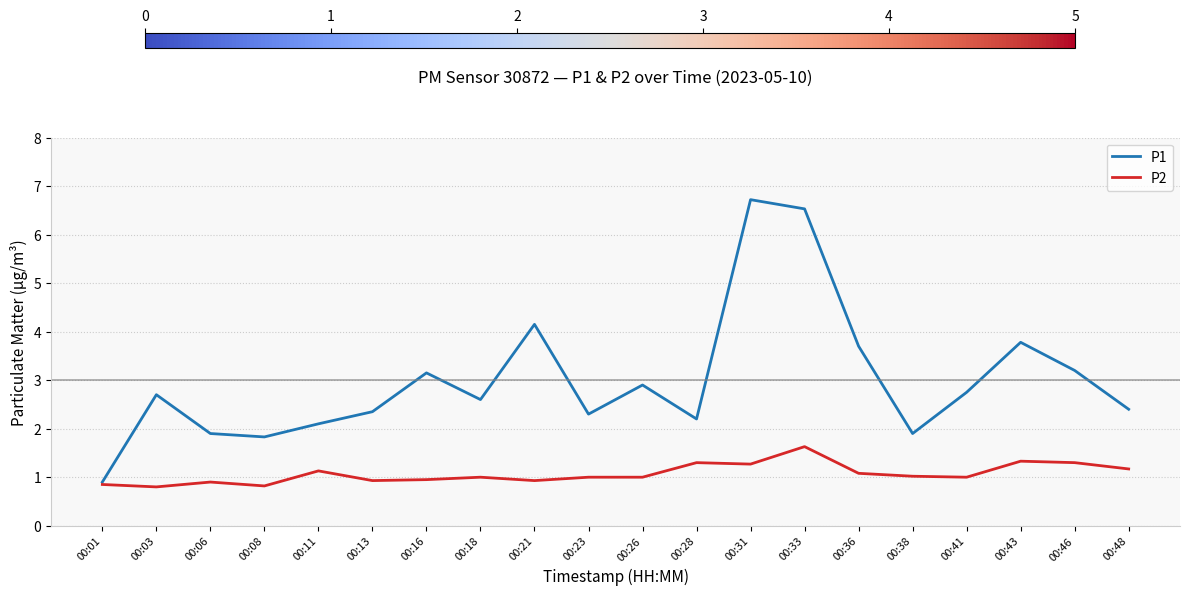

Which series has the largest total across all categories?

P1